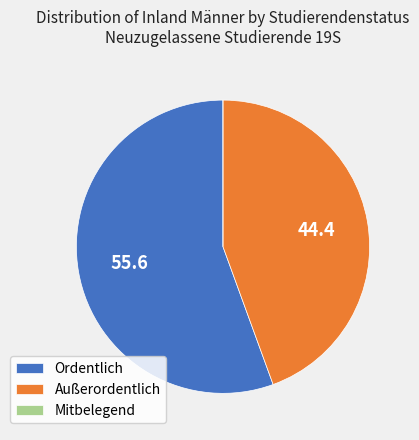

Is it true that Außerordentlich is 58% of the pie?

False